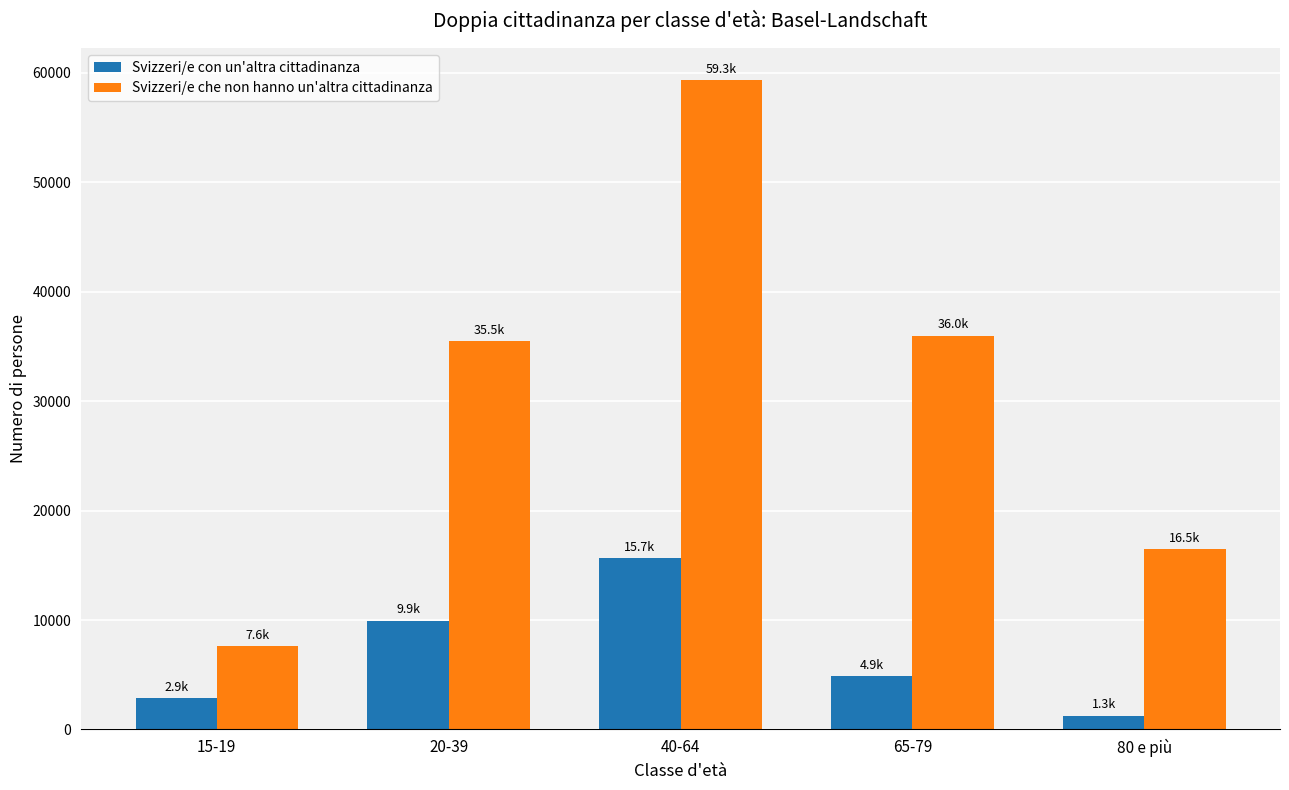

How many bars are there in each group?

2